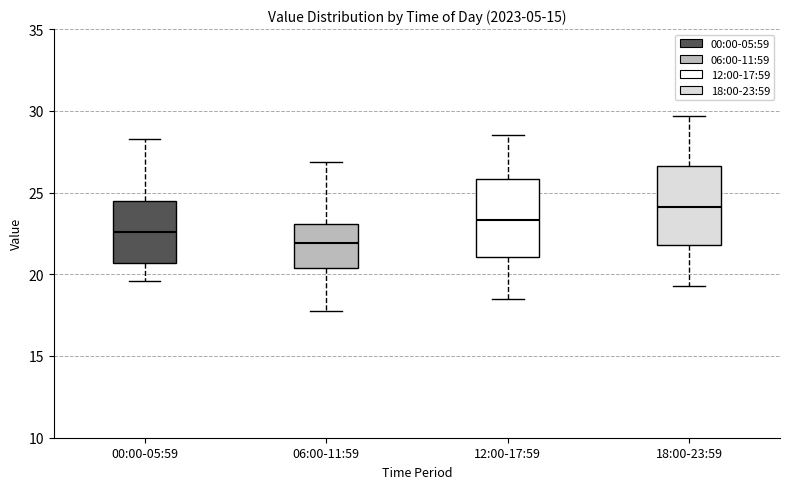

Reading left to right, read every box against the y-axis: the position of its median line, the range the box covers, and the ends of its whiskers. The values are not printed on the chart, so give them approximately, as read against the axis.

00:00-05:59: median 22.5, box 20.5 to 24.5, whiskers 19.5 to 28.5
06:00-11:59: median 22.0, box 20.5 to 23.0, whiskers 17.5 to 27.0
12:00-17:59: median 23.5, box 21.0 to 26.0, whiskers 18.5 to 28.5
18:00-23:59: median 24.0, box 22.0 to 26.5, whiskers 19.5 to 29.5